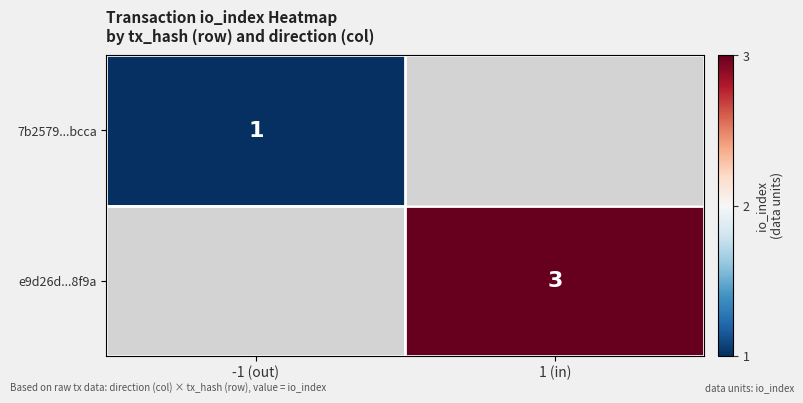

Is it true that e9d26d...8f9a equals 3 at 1 (in)?

True